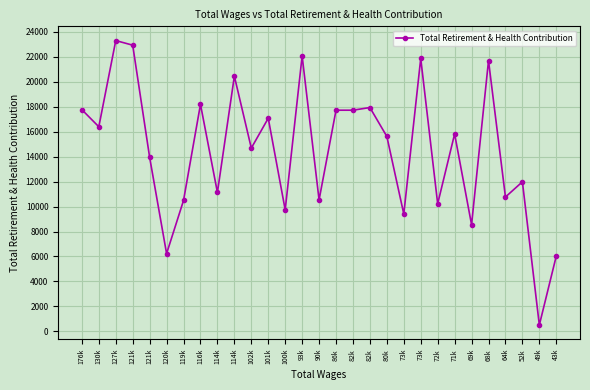

How many lines are shown in the chart?

1